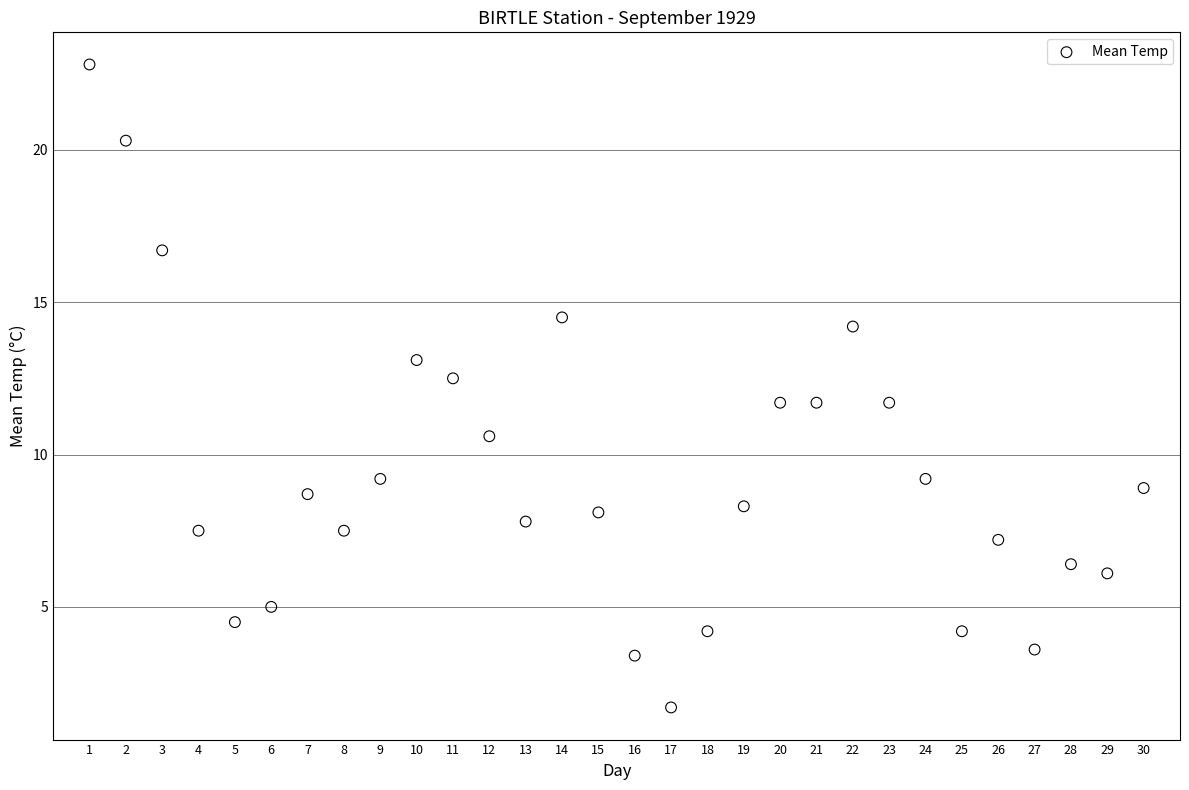

What is the range of Y values (max minus min)?

21.1